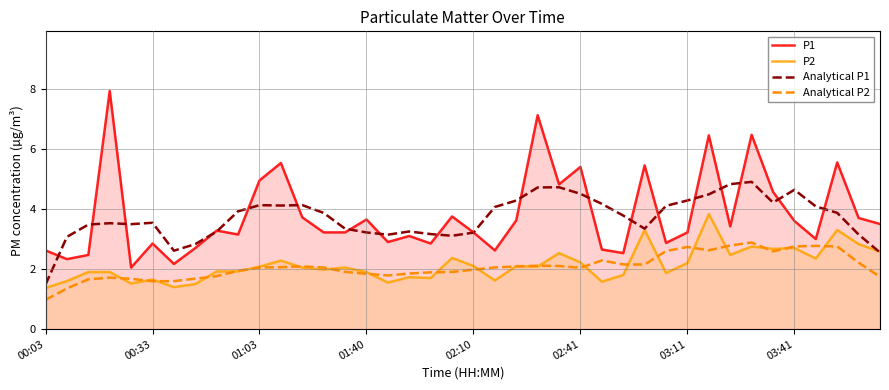

At which label does P2 first exceed 2?

01:03